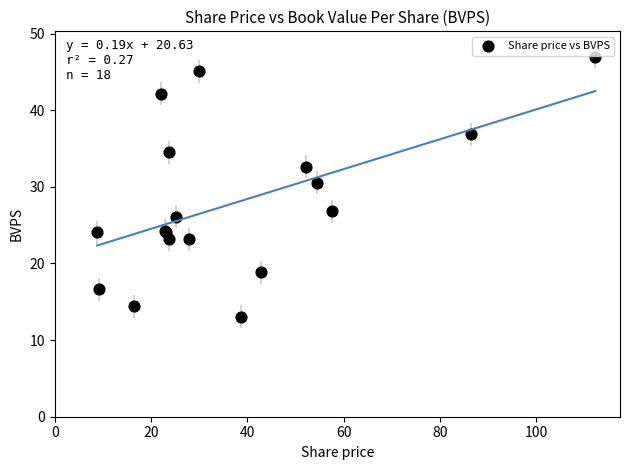

What Y value in the scatter plot is closest to 30?

30.5